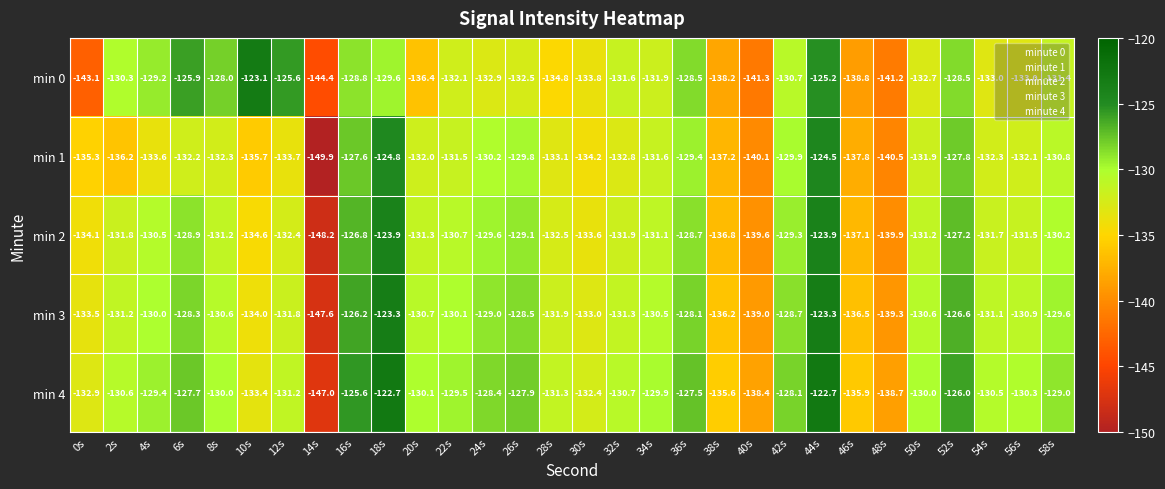

What is the difference between the highest and lowest values at 4s?

4.4